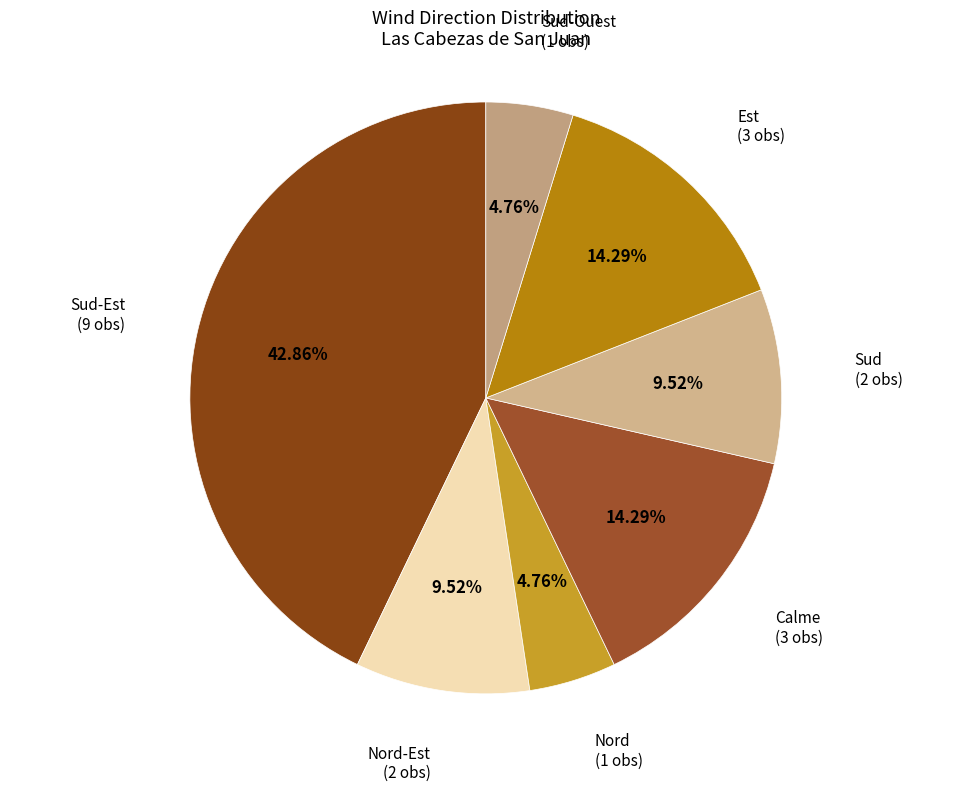

To the nearest percent, what is the average slice percentage?

14%